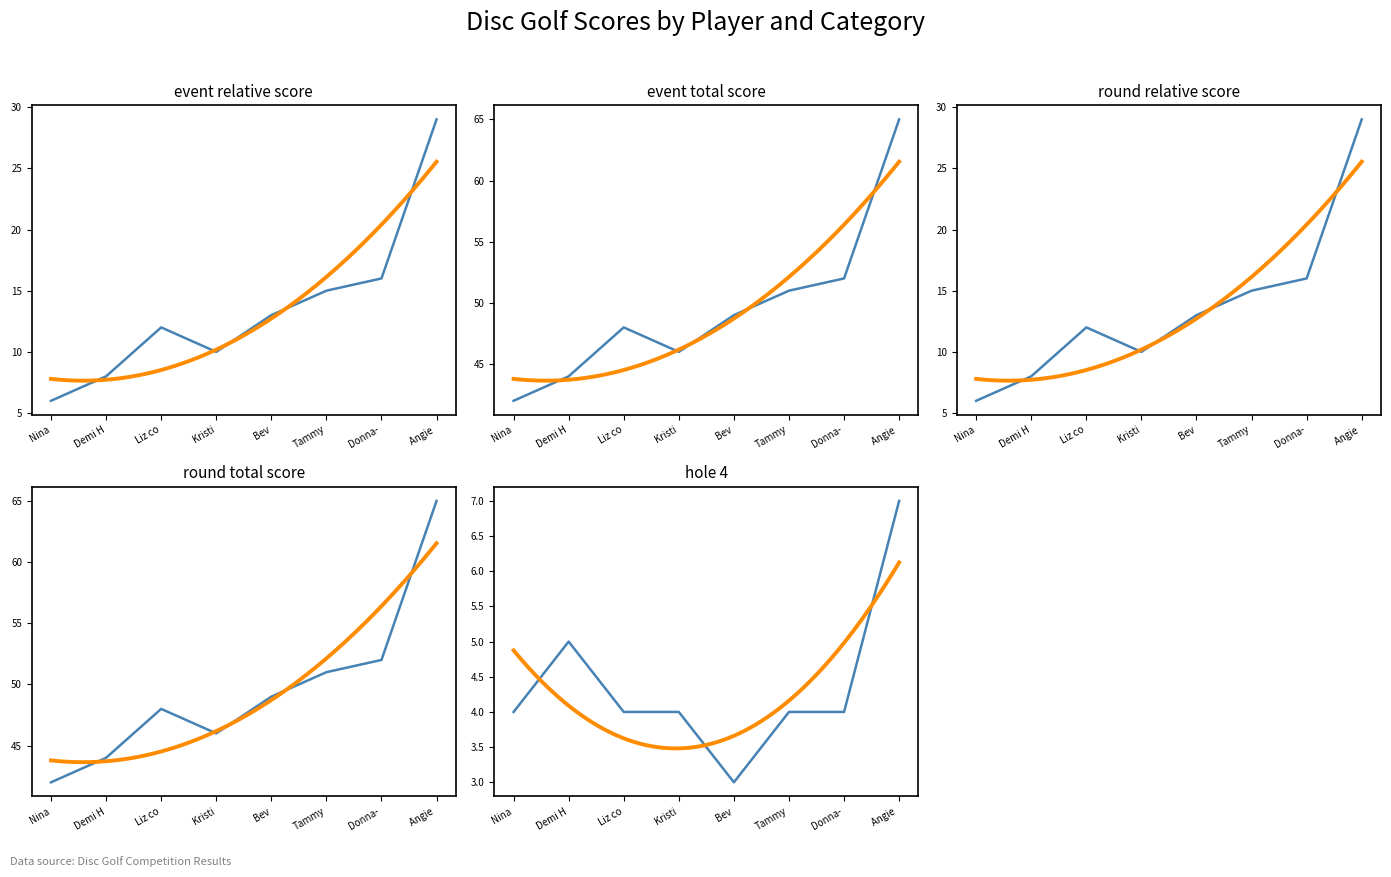

Which series has the largest total across all categories?

event_total_score